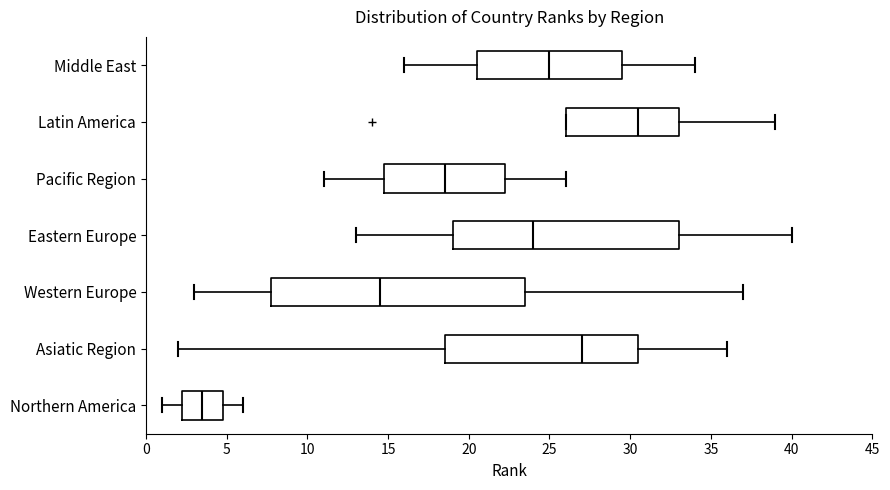

Reading bottom to top, read every box against the x-axis: the position of its median line, the range the box covers, and the ends of its whiskers. The values are not printed on the chart, so give them approximately, as read against the axis.

Northern America: median 3.5, box 2.5 to 5.0, whiskers 1.0 to 6.0
Asiatic Region: median 27.0, box 18.5 to 30.5, whiskers 2.0 to 36.0
Western Europe: median 14.5, box 8.0 to 23.5, whiskers 3.0 to 37.0
Eastern Europe: median 24.0, box 19.0 to 33.0, whiskers 13.0 to 40.0
Pacific Region: median 18.5, box 15.0 to 22.5, whiskers 11.0 to 26.0
Latin America: median 30.5, box 26.0 to 33.0, whiskers 26.0 to 39.0
Middle East: median 25.0, box 20.5 to 29.5, whiskers 16.0 to 34.0